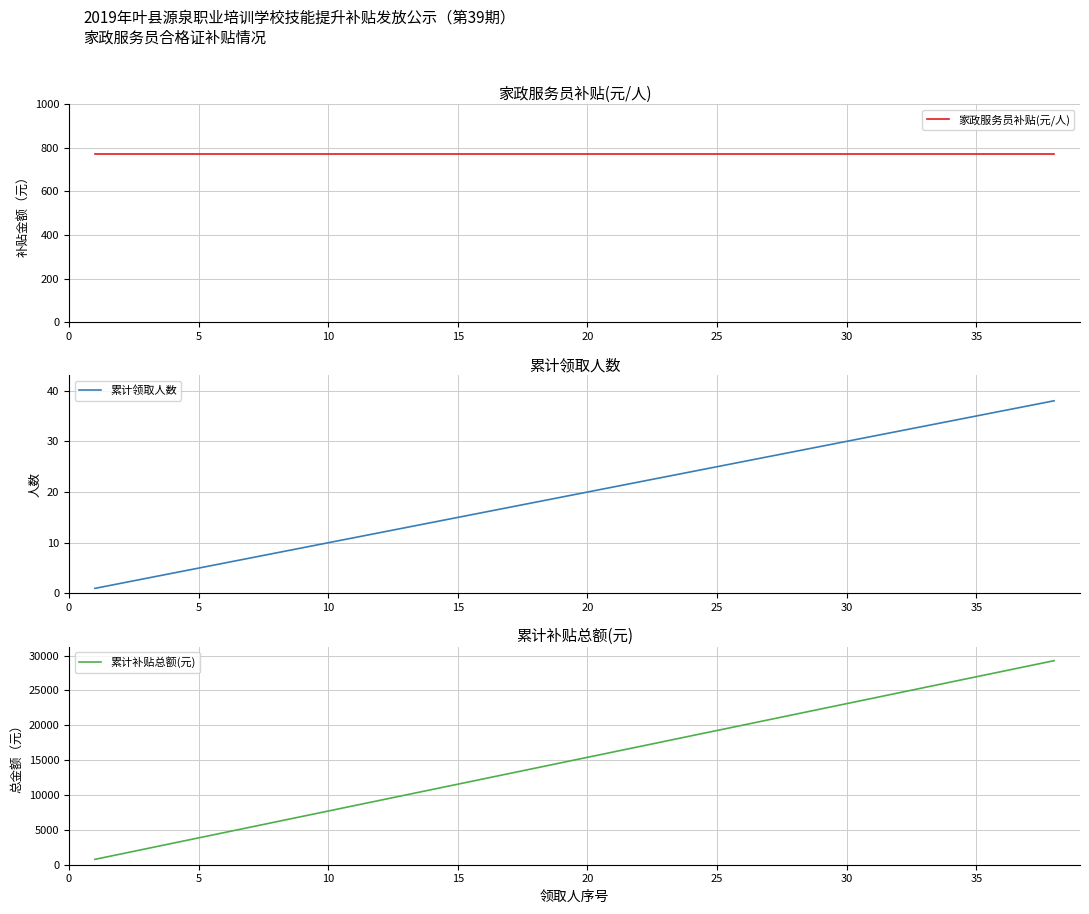

What are all the series names shown in the legend?

家政服务员补贴(元/人), 累计领取人数, 累计补贴总额(元)